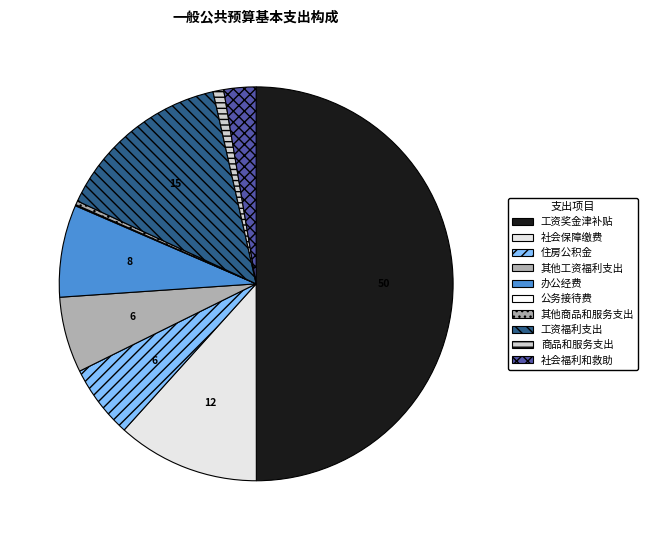

Does 办公经费 account for over 50% of the chart?

No